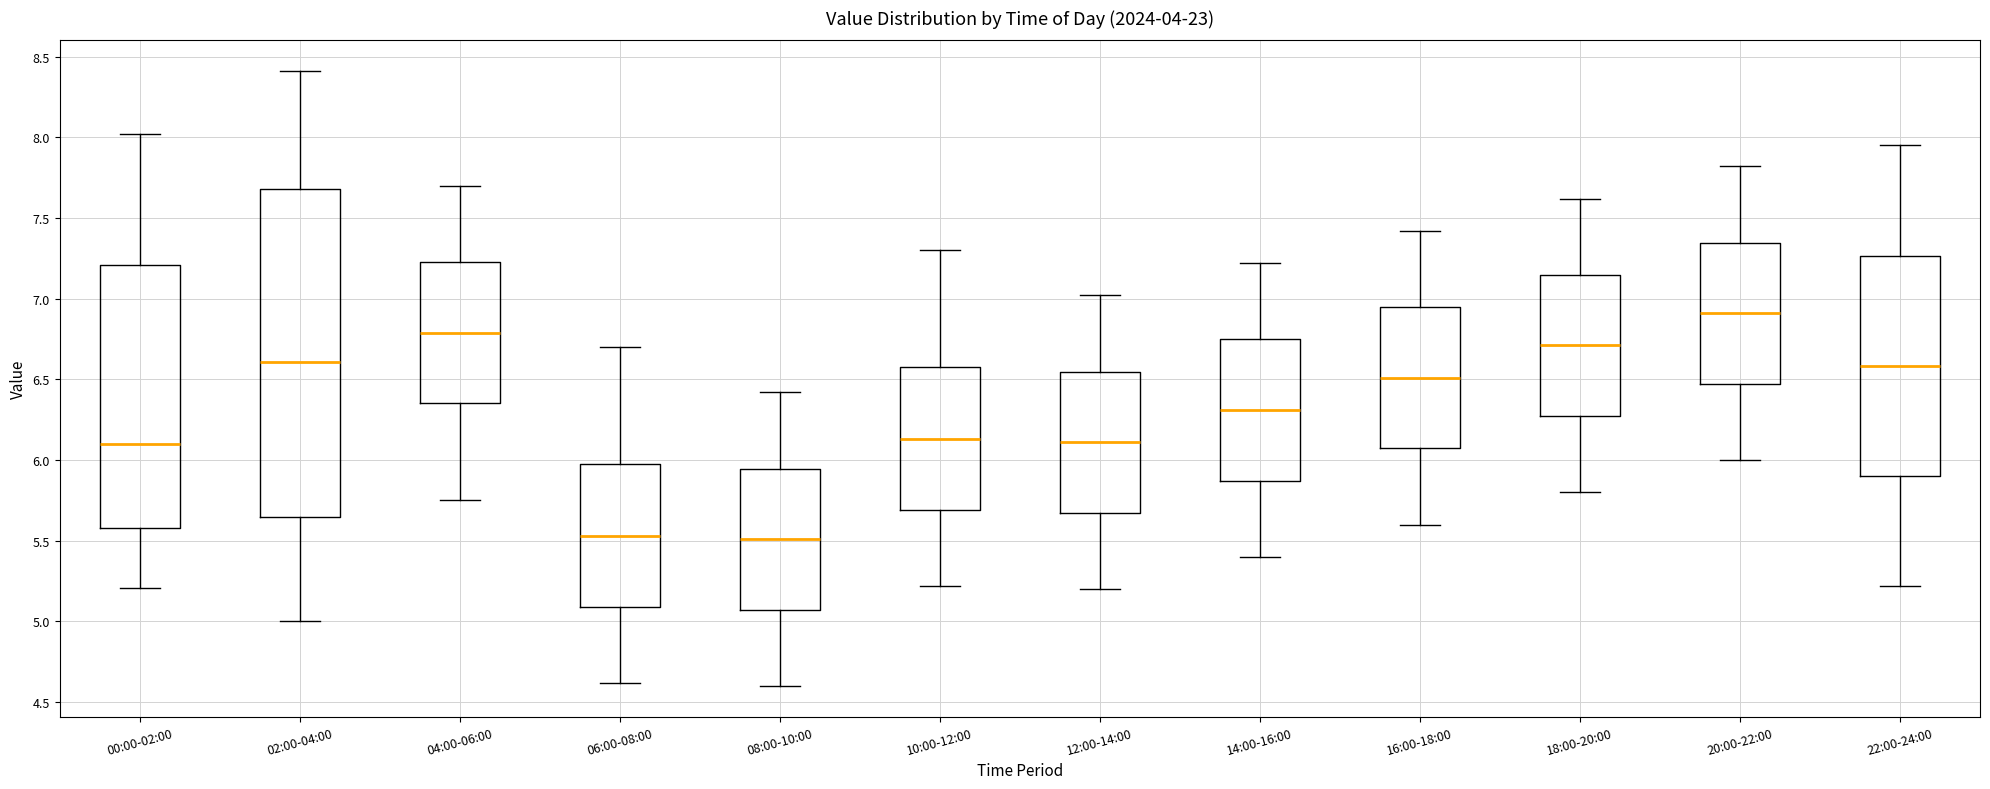

Reading left to right, transcribe this box plot: for each box, give where its median line is, the range the box spans, and where its two whiskers end, as read against the y-axis. The values are not printed on the chart, so give them approximately, as read against the axis.

00:00-02:00: median 6.10, box 5.60 to 7.20, whiskers 5.20 to 8.00
02:00-04:00: median 6.60, box 5.65 to 7.70, whiskers 5.00 to 8.40
04:00-06:00: median 6.80, box 6.35 to 7.25, whiskers 5.75 to 7.70
06:00-08:00: median 5.55, box 5.10 to 6.00, whiskers 4.60 to 6.70
08:00-10:00: median 5.50, box 5.05 to 5.95, whiskers 4.60 to 6.40
10:00-12:00: median 6.15, box 5.70 to 6.60, whiskers 5.20 to 7.30
12:00-14:00: median 6.10, box 5.65 to 6.55, whiskers 5.20 to 7.00
14:00-16:00: median 6.30, box 5.85 to 6.75, whiskers 5.40 to 7.20
16:00-18:00: median 6.50, box 6.05 to 6.95, whiskers 5.60 to 7.40
18:00-20:00: median 6.70, box 6.25 to 7.15, whiskers 5.80 to 7.60
20:00-22:00: median 6.90, box 6.45 to 7.35, whiskers 6.00 to 7.80
22:00-24:00: median 6.60, box 5.90 to 7.25, whiskers 5.20 to 7.95